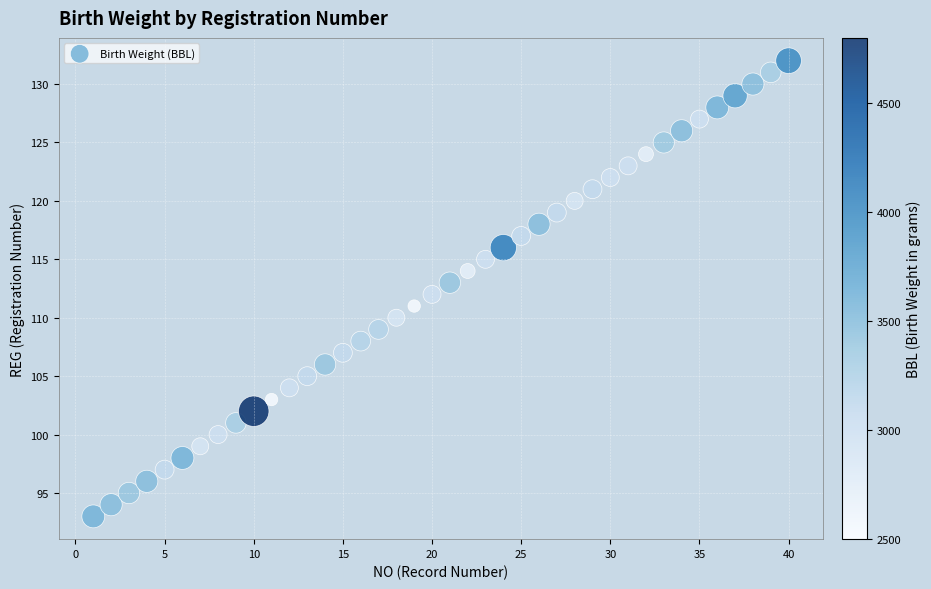

What is the range of Y values (max minus min)?

39